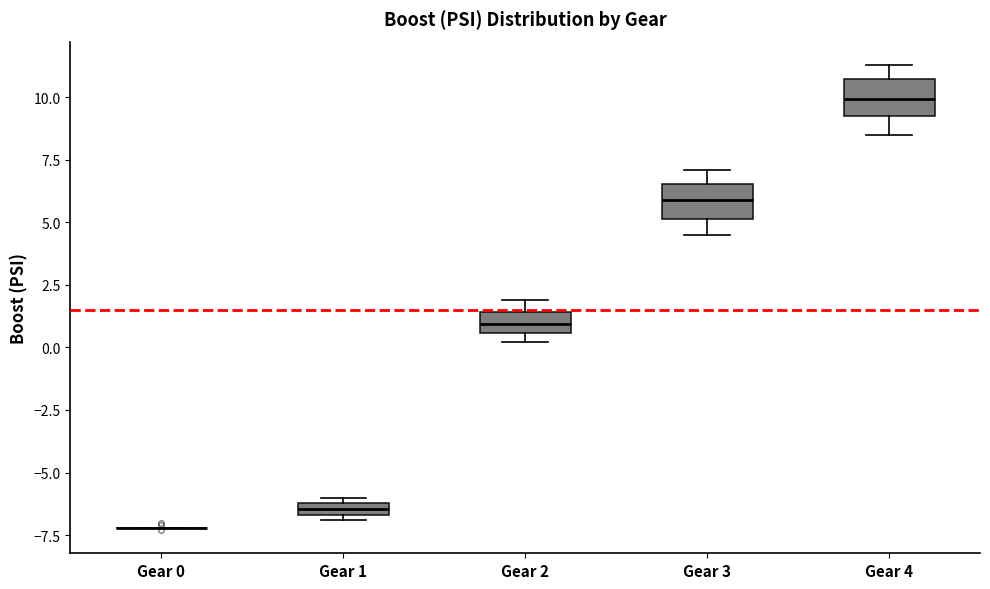

Where is the lower edge of the box for Gear 3 on the y-axis? The values are not printed on the chart, so give them approximately, as read against the axis.

5.0